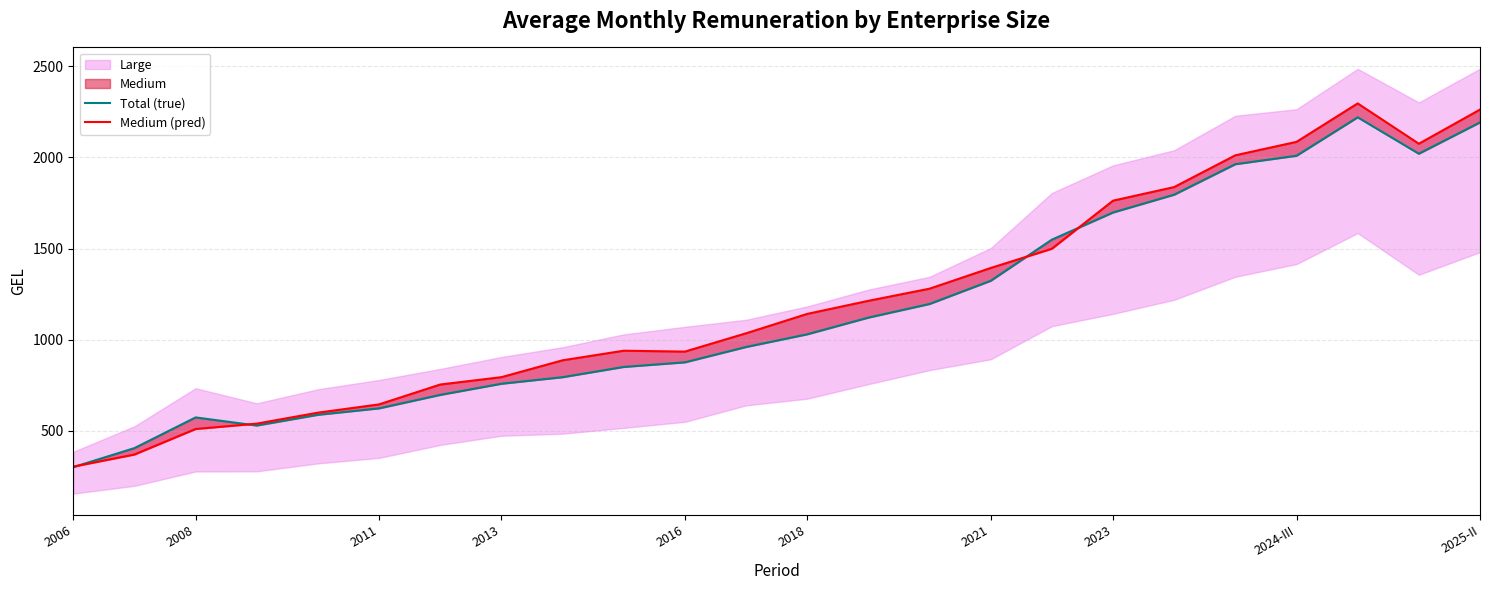

What is the average value of the Medium (pred) series?

1215.9